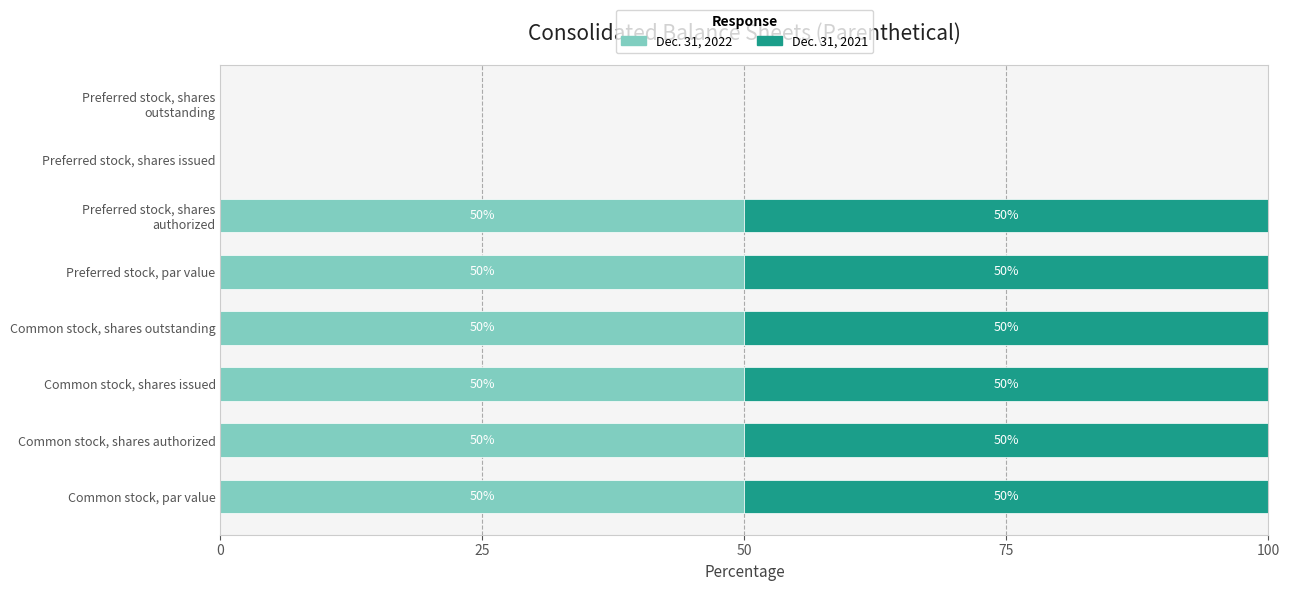

Is it true that Dec. 31, 2022 equals 50 at Common stock, shares authorized?

True